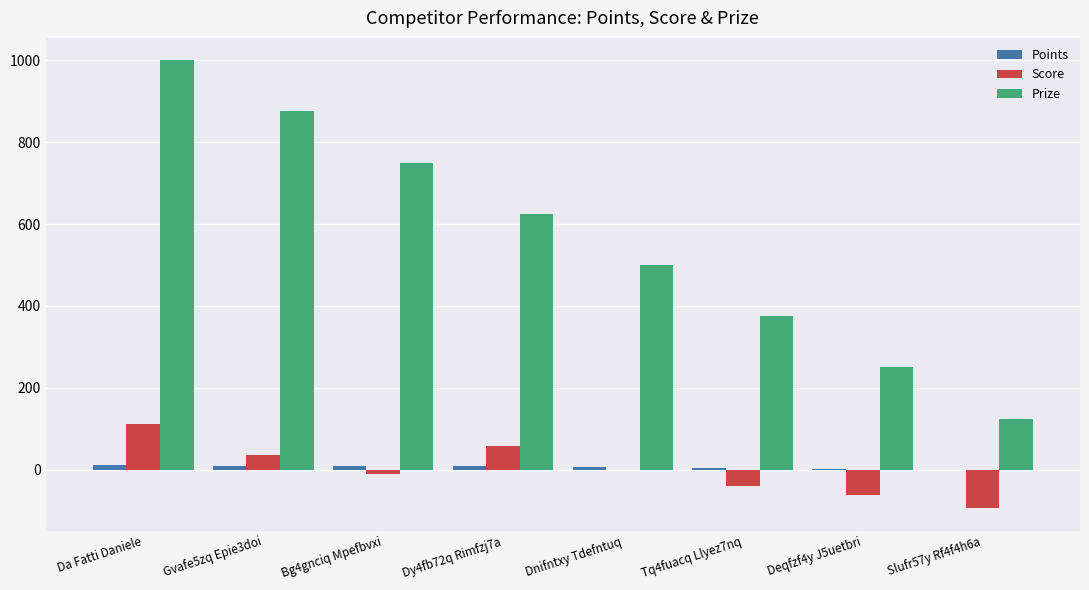

Which series changed the most between Tq4fuacq Llyez7nq and Deqfzf4y J5uetbri?

Prize